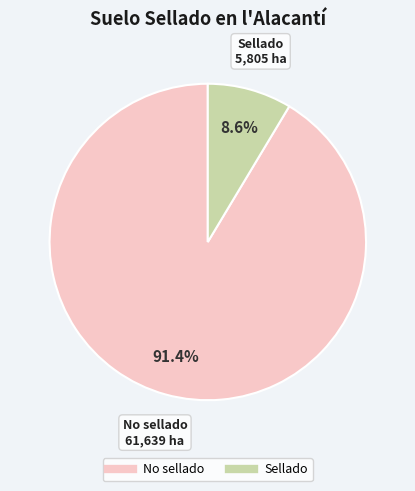

How many segments does this pie chart have?

2